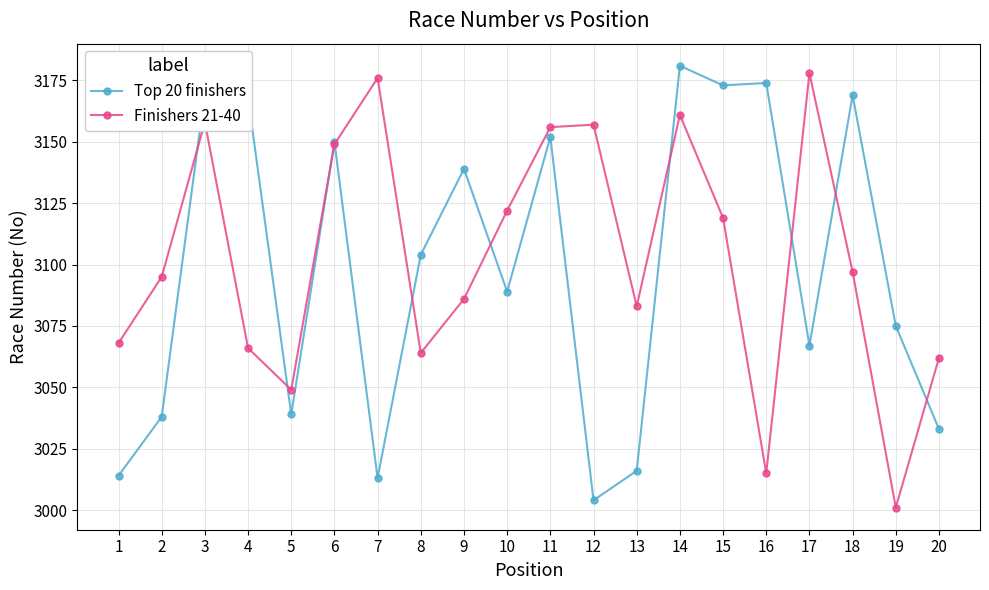

Does the chart display data point markers on the line(s)?

Yes